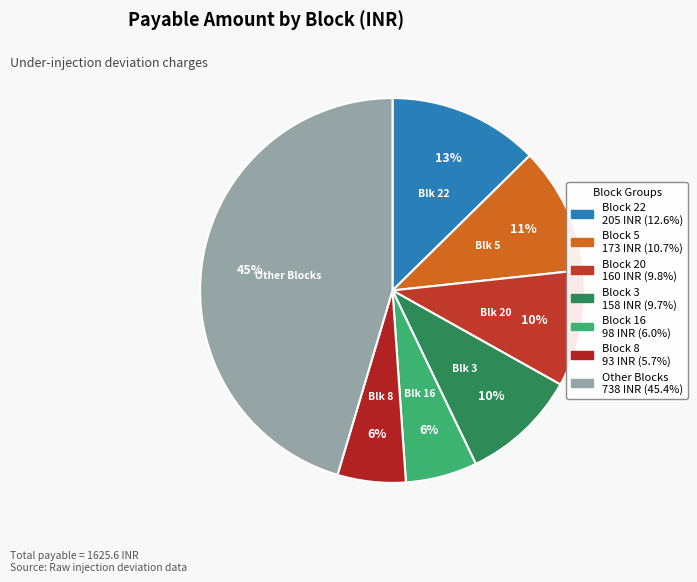

What is the largest slice in the pie chart?

Block 22